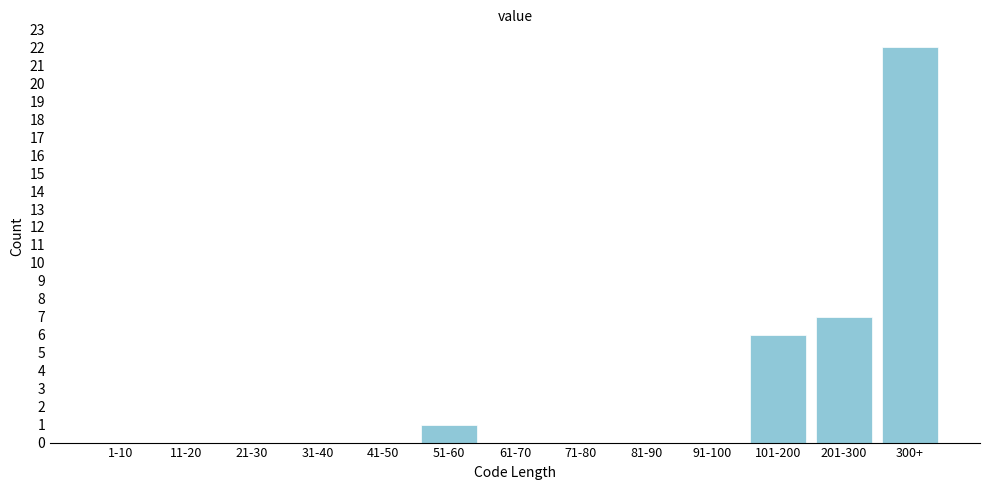

Reading left to right, what are all the values shown in this chart?

1-10=0	11-20=0	21-30=0	31-40=0	41-50=0	51-60=1	61-70=0	71-80=0	81-90=0	91-100=0	101-200=6	201-300=7	300+=22